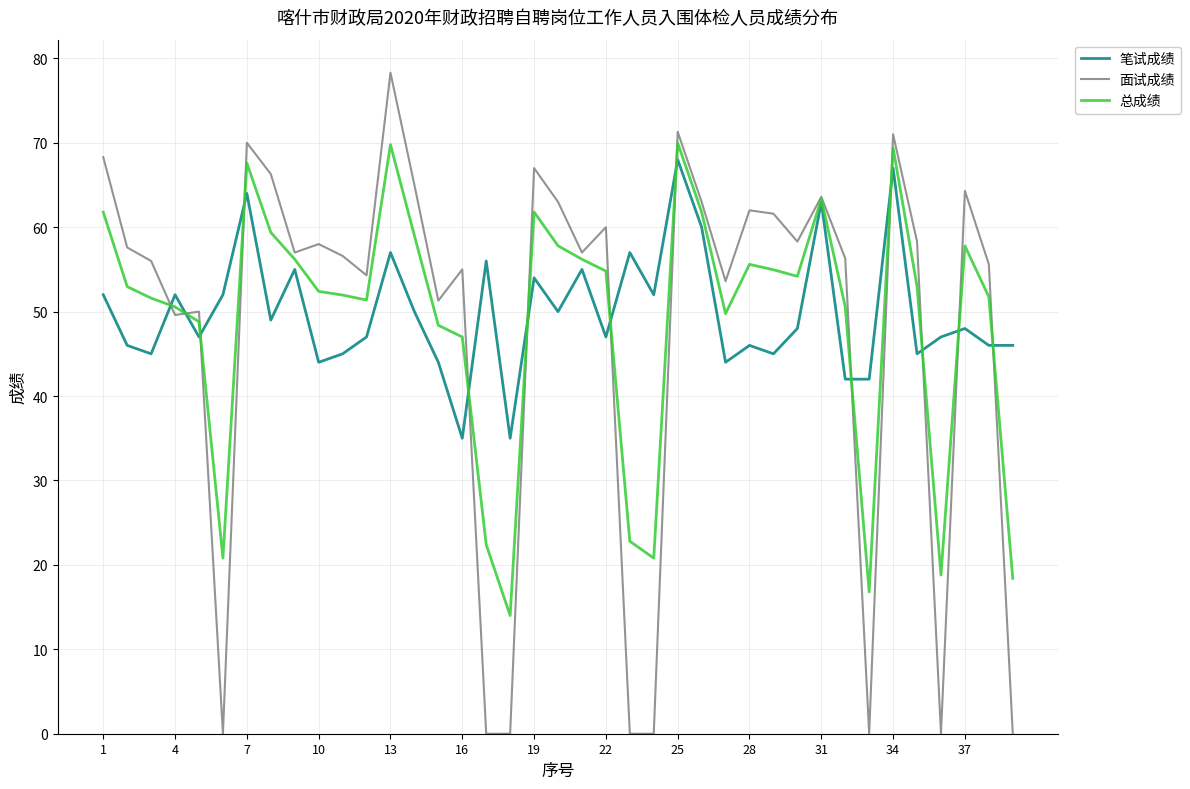

How many series are shown in this chart?

3